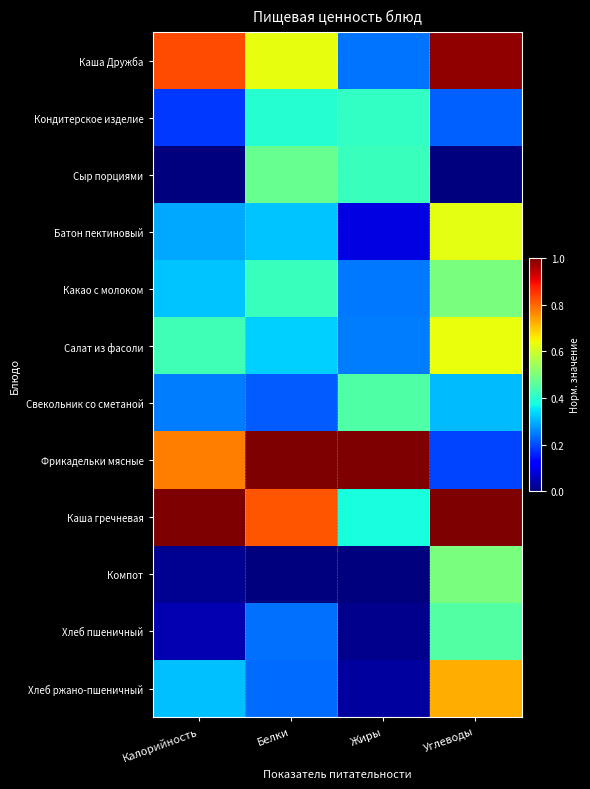

At which category is the sum across all series the highest?

Углеводы